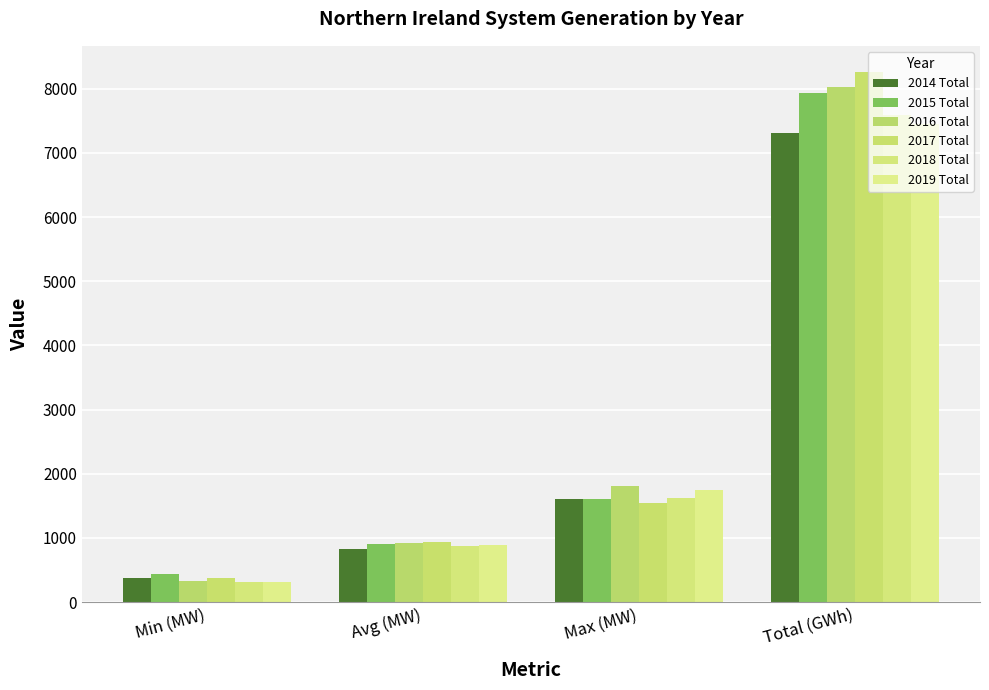

What is the greatest value displayed?

8257.0